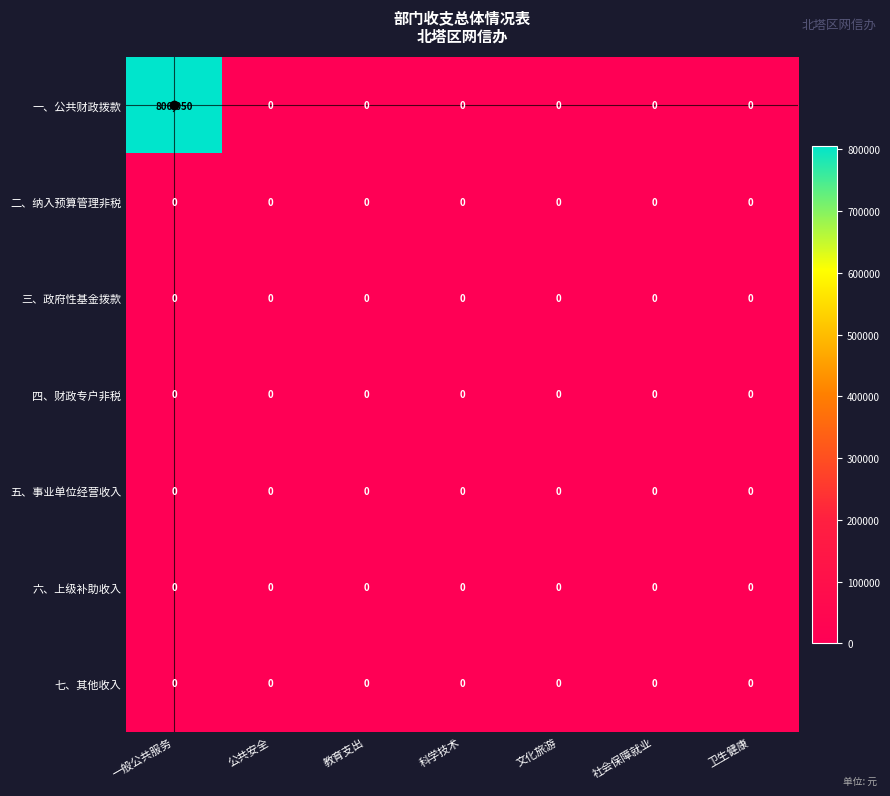

Which series has the largest total across all categories?

一、公共财政拨款